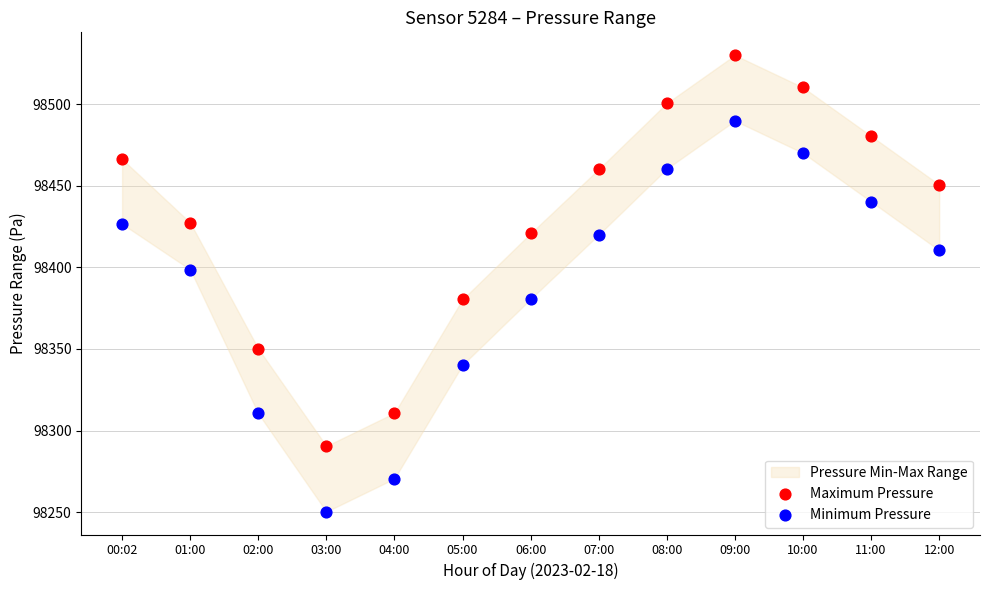

Which series reaches the minimum Y coordinate?

Minimum Pressure